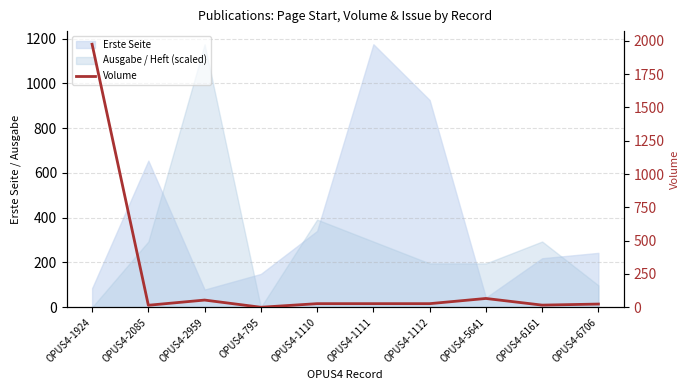

How many lines are shown in the chart?

1